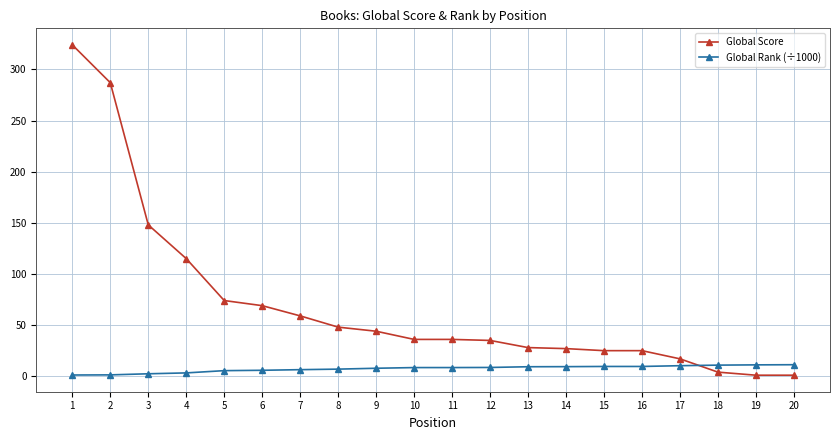

How many lines are shown in the chart?

2